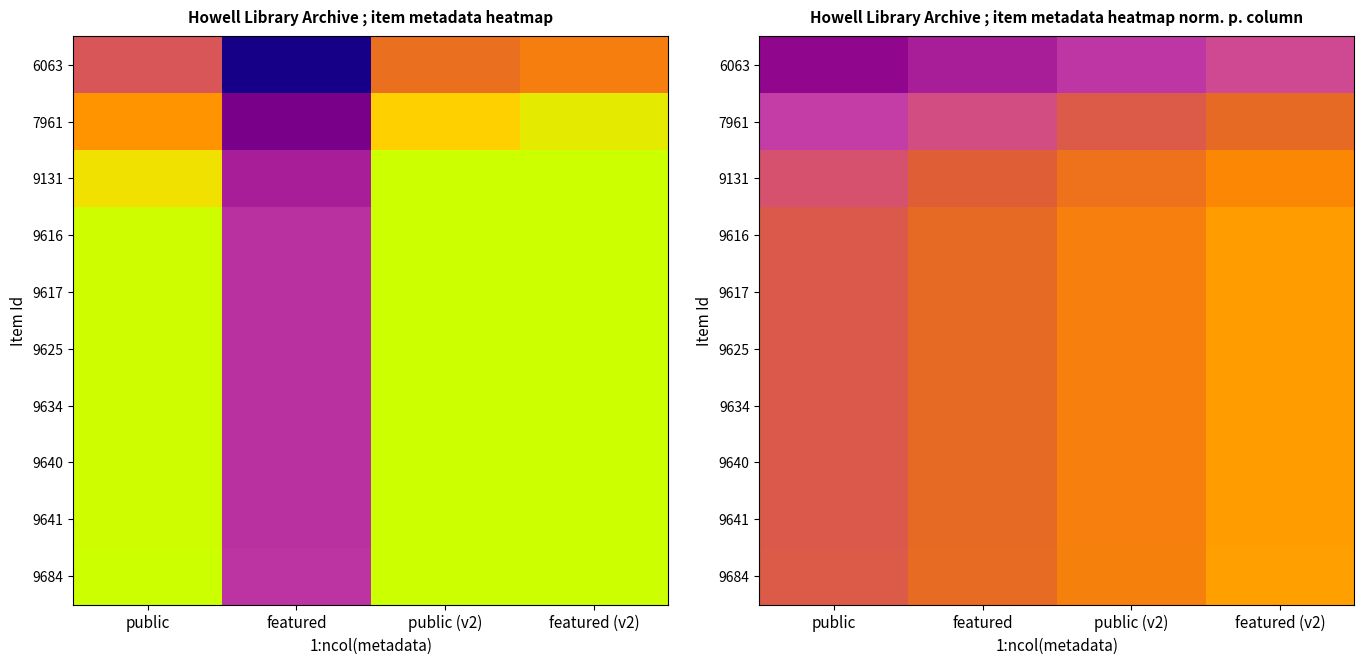

At which label does 9131 reach its minimum?

public